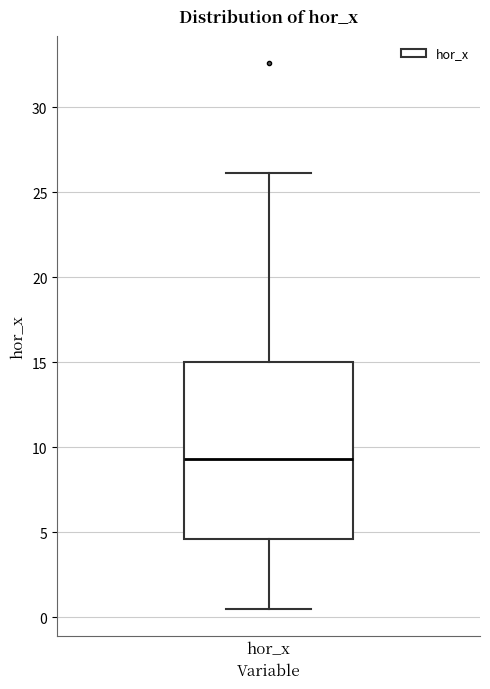

Read this box plot against the y-axis: the position of the median line, the range covered by the box, and the ends of both whiskers. The values are not printed on the chart, so give them approximately, as read against the axis.

median 9.5, box 4.5 to 15.0, whiskers 0.5 to 26.0